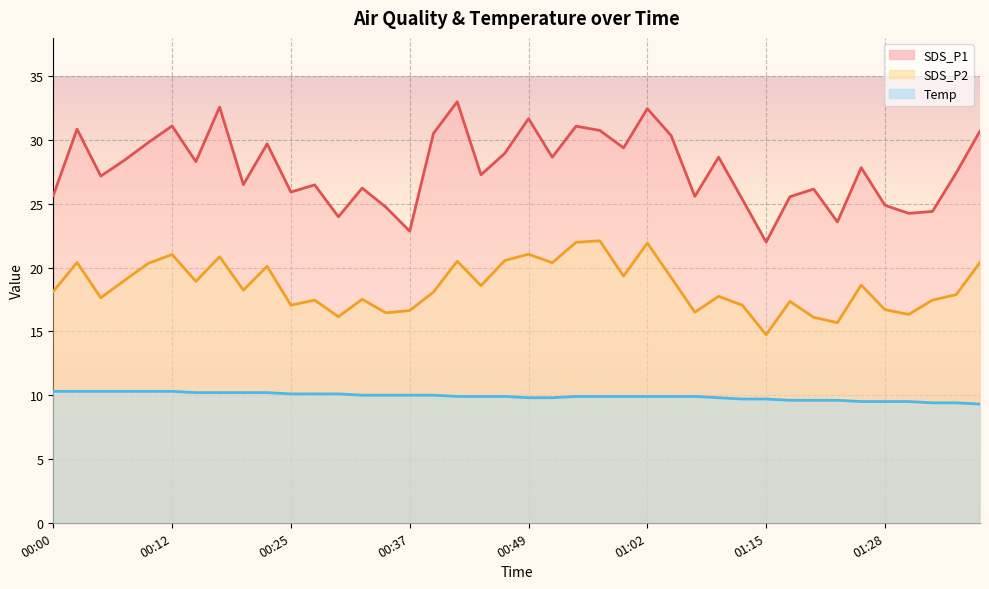

How many data points in SDS_P2 are less than 18?

18